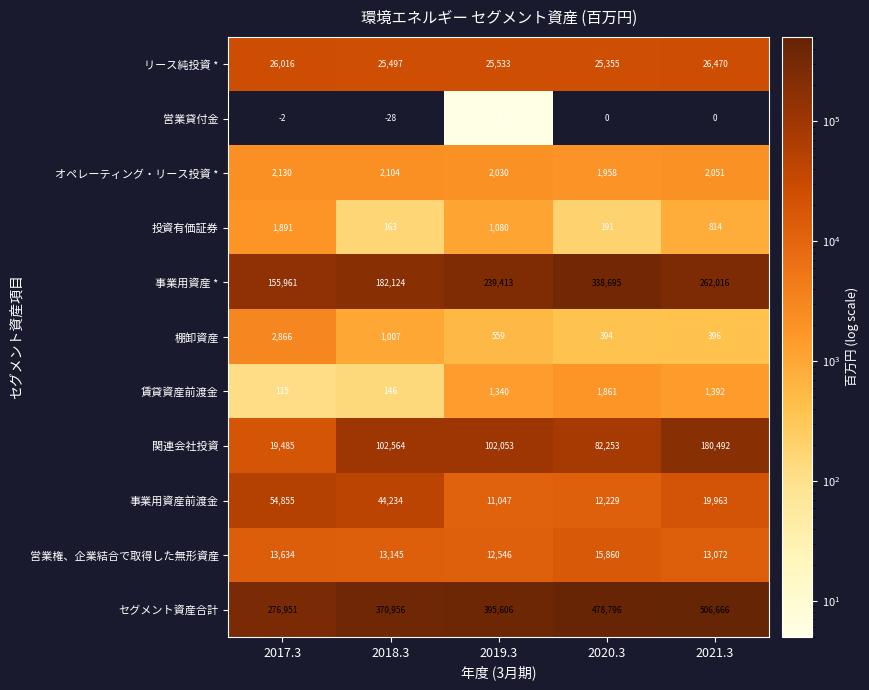

What is the difference between the セグメント資産合計 values at 2017.3 and 2020.3?

201845